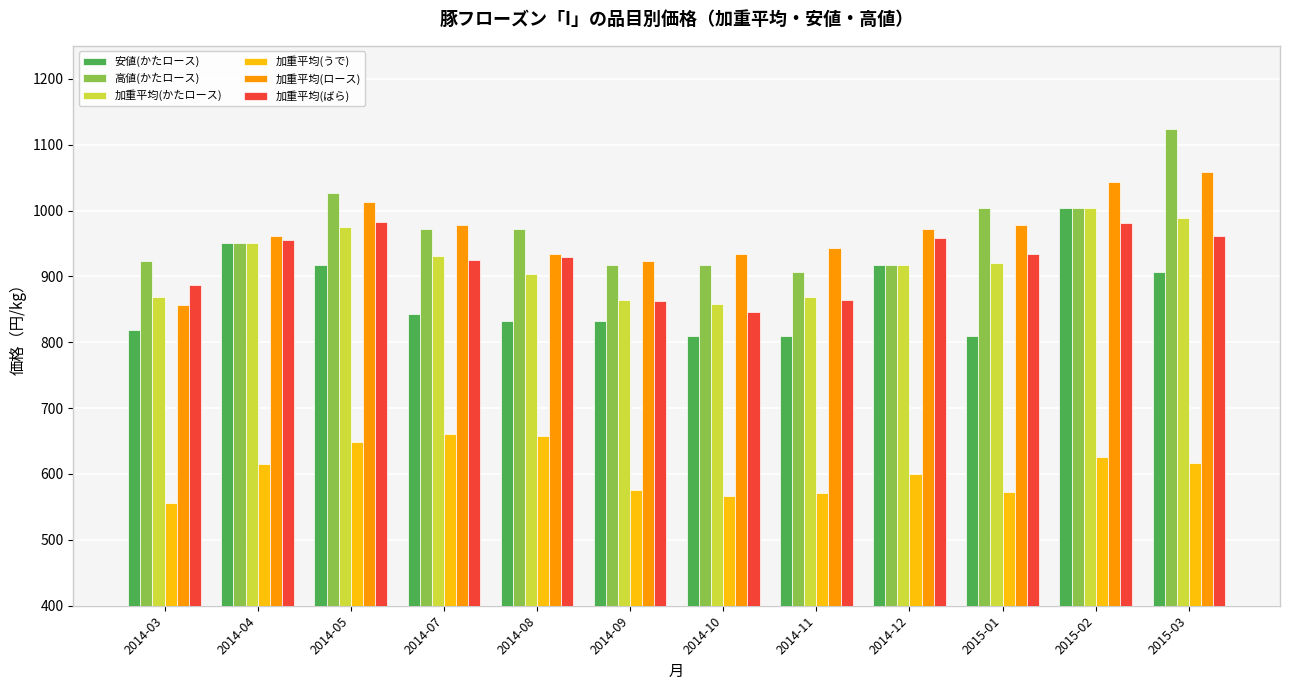

Which series changed the most between 2014-04 and 2014-11?

安値(かたロース)